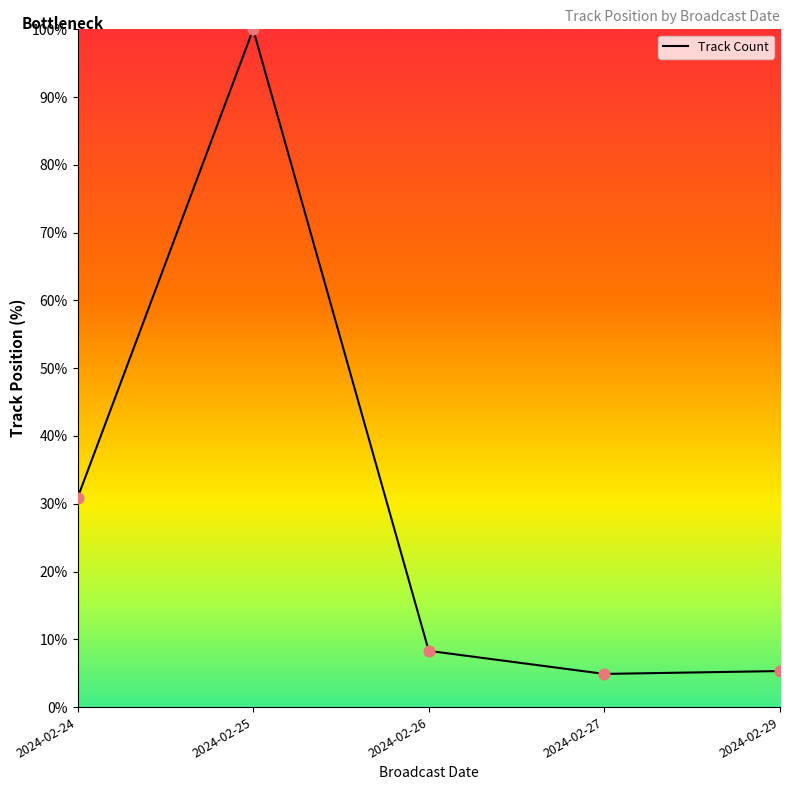

What is the change in value from 2024-02-24 to 2024-02-25?

+69.1